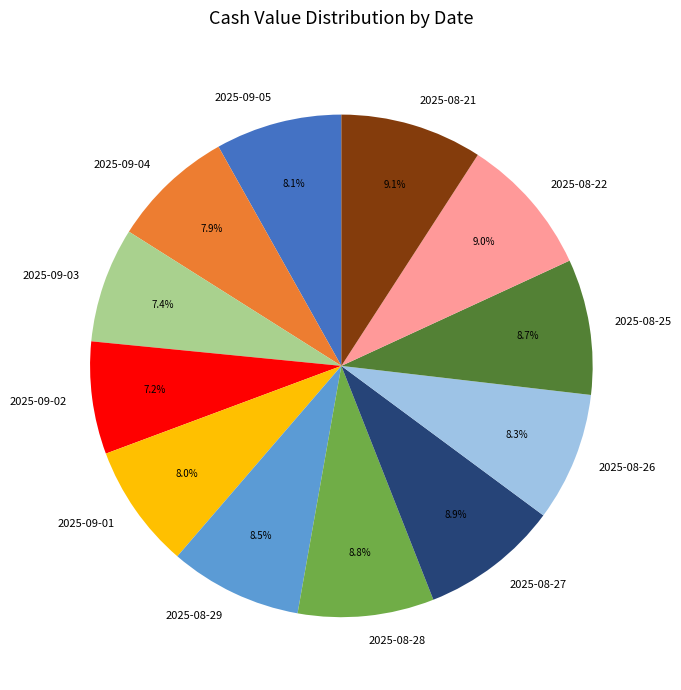

How many slices are in this pie chart?

12